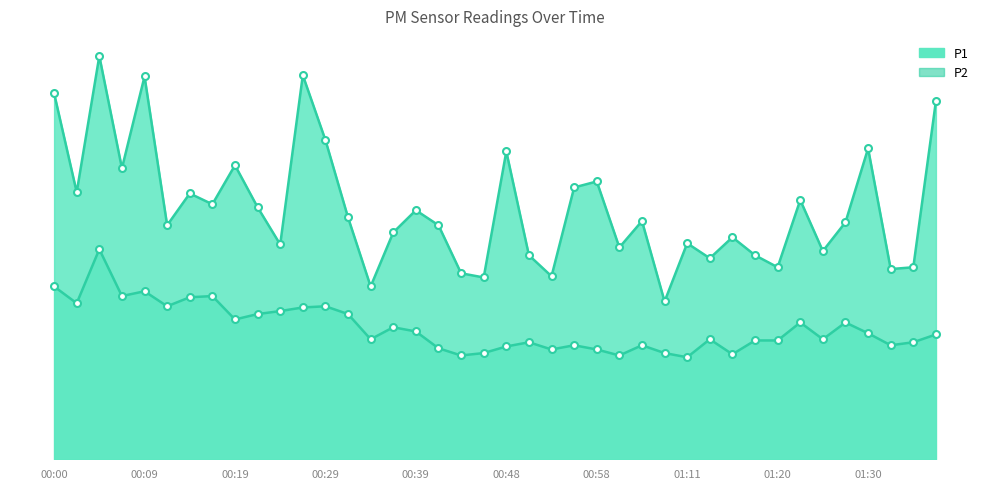

What is the value of the P2 point at the 37th from the left?

2.1